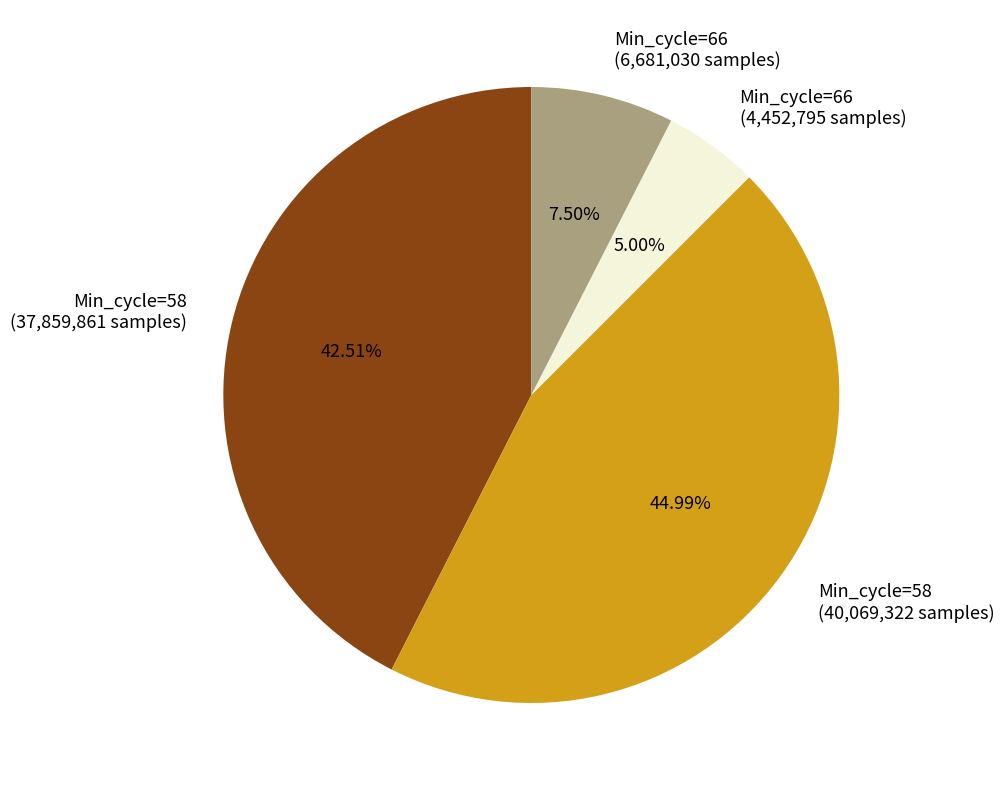

How many slices are in this pie chart?

4